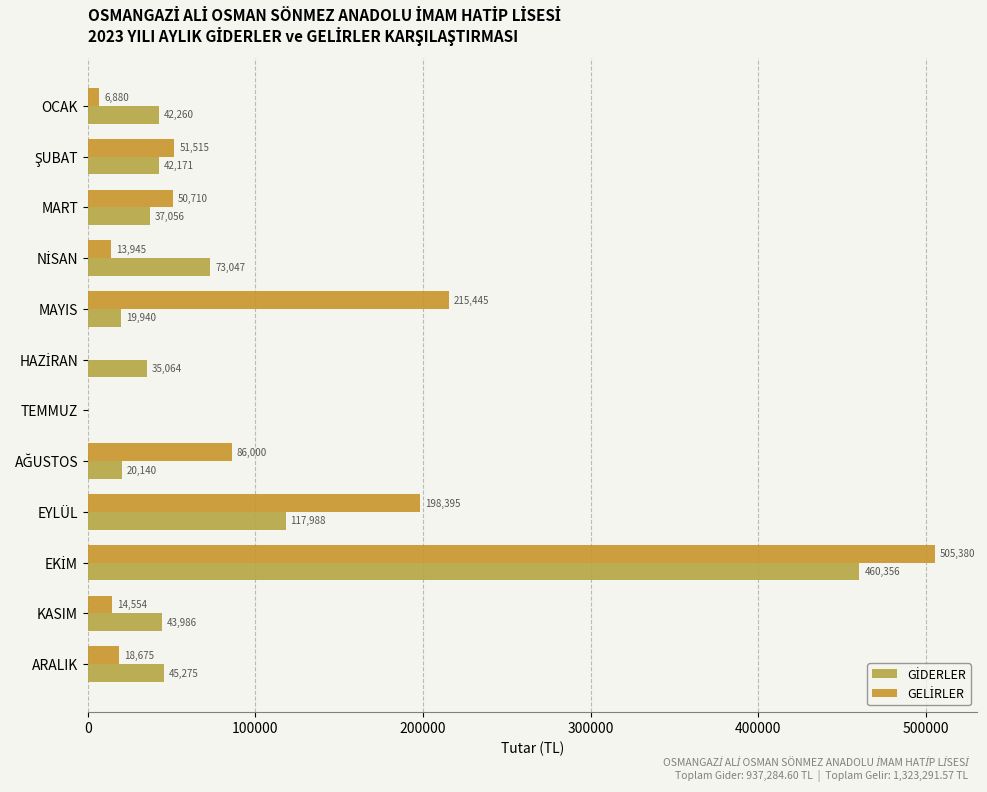

How many distinct data groups are displayed?

2